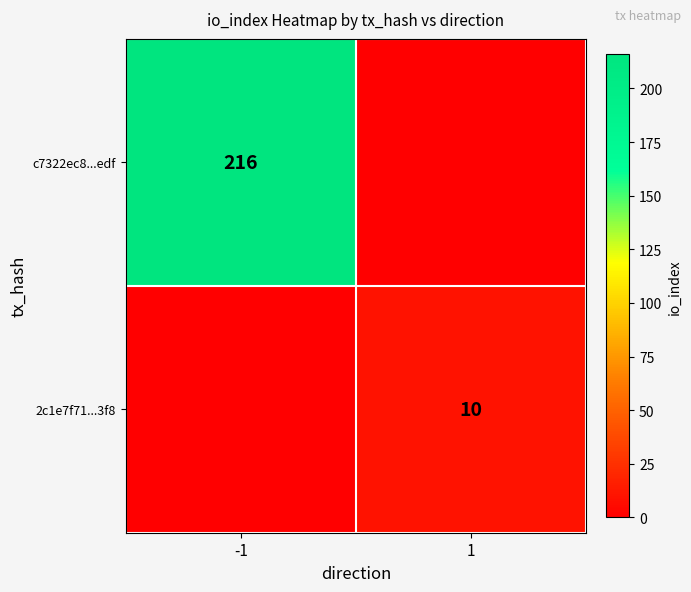

Is it true that c7322ec8...edf equals 216 at -1?

True